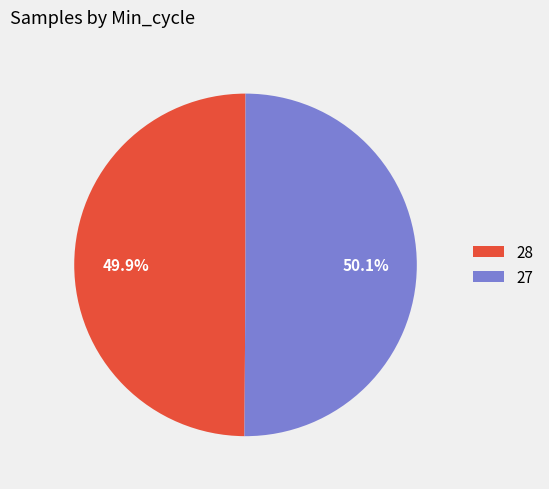

Is there a majority slice in this chart?

Yes